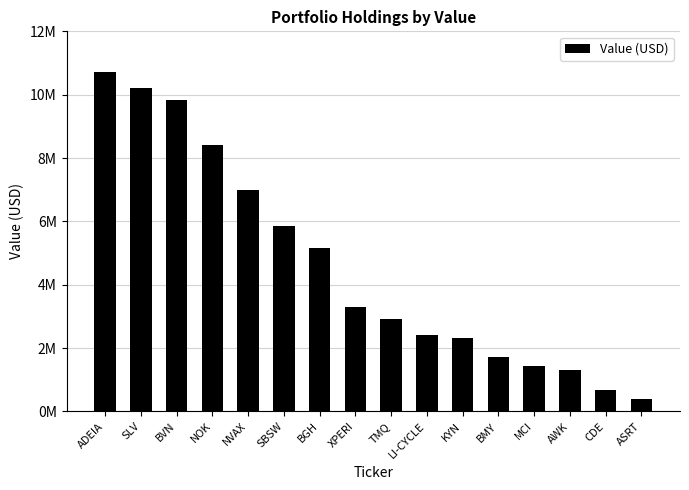

Are the bars horizontal?

No